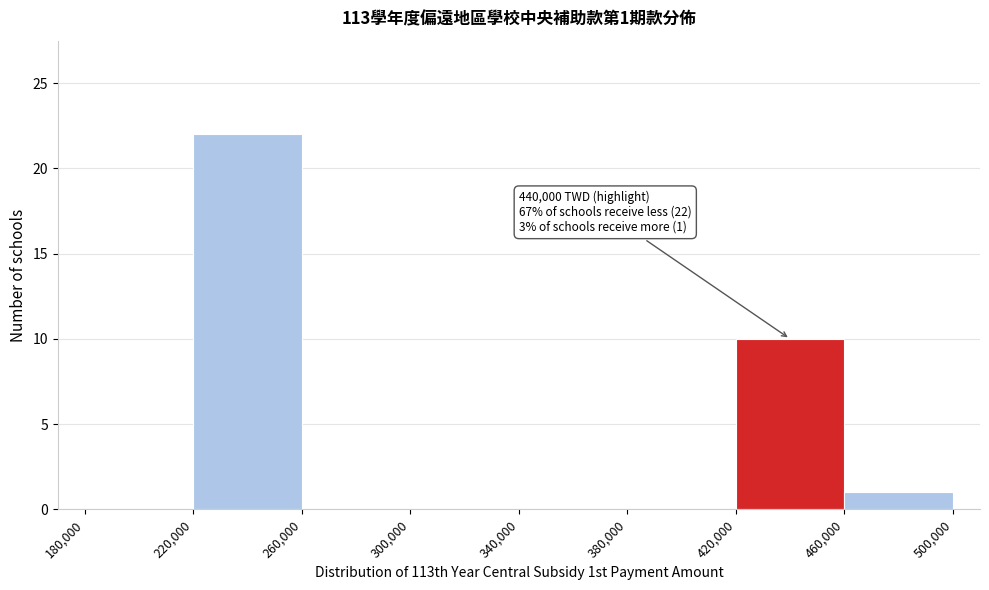

Which range on the x-axis has the tallest bar?

220,000 to 260,000